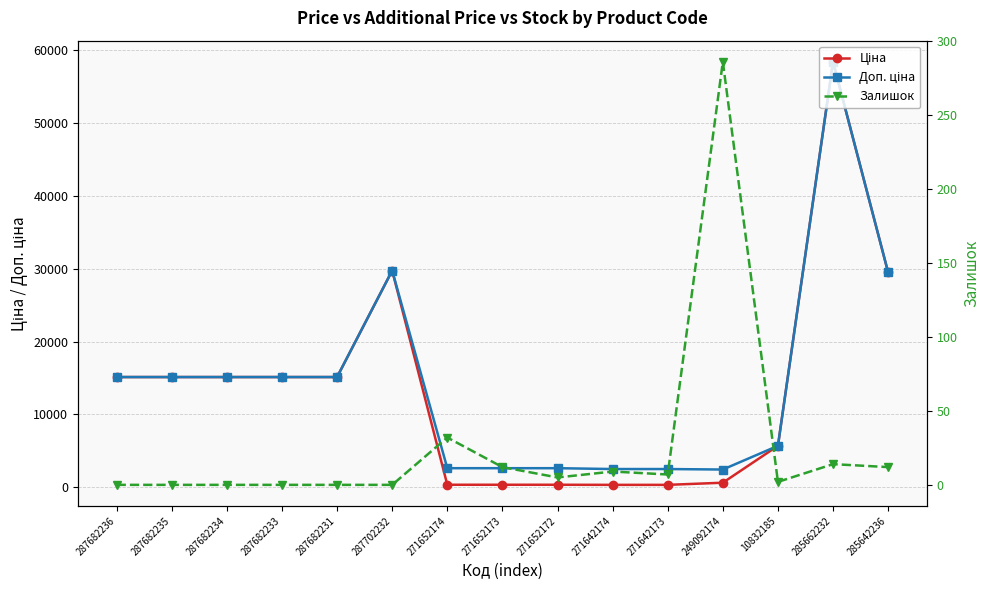

What is the label of the 9th point from the left?

271652172